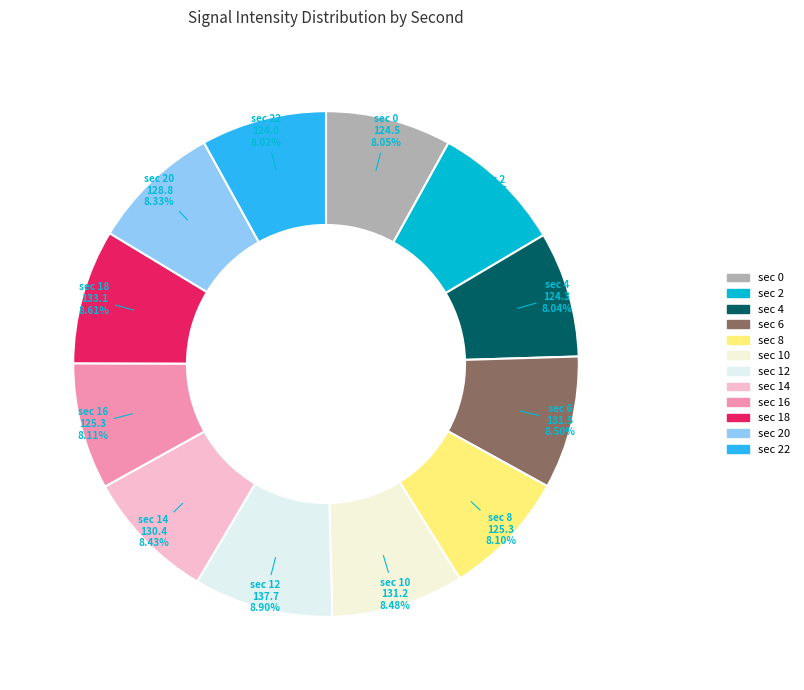

How many slices are in this pie chart?

12